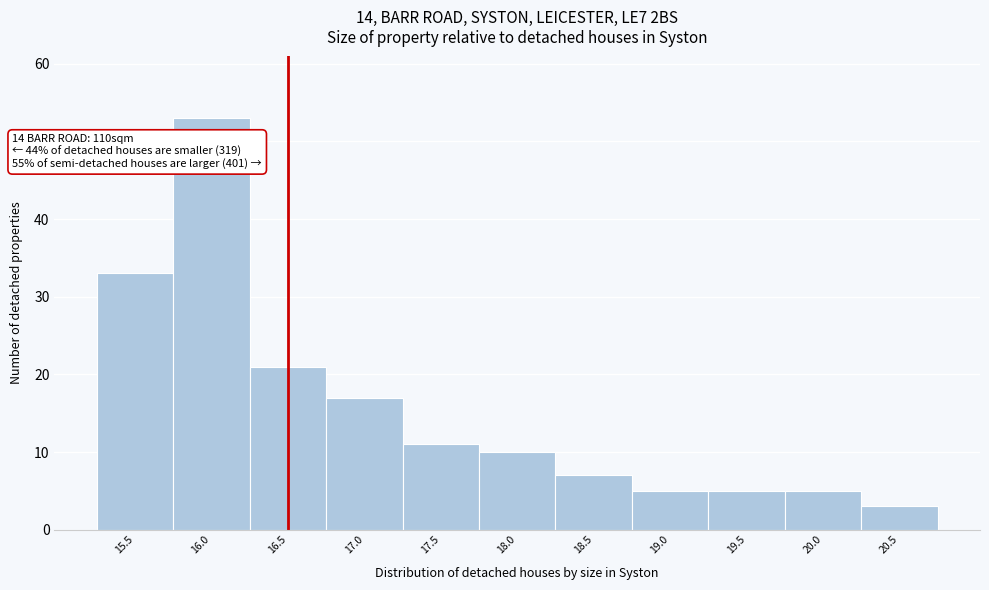

Over which range of the x-axis is the bar tallest?

15.75 to 16.25